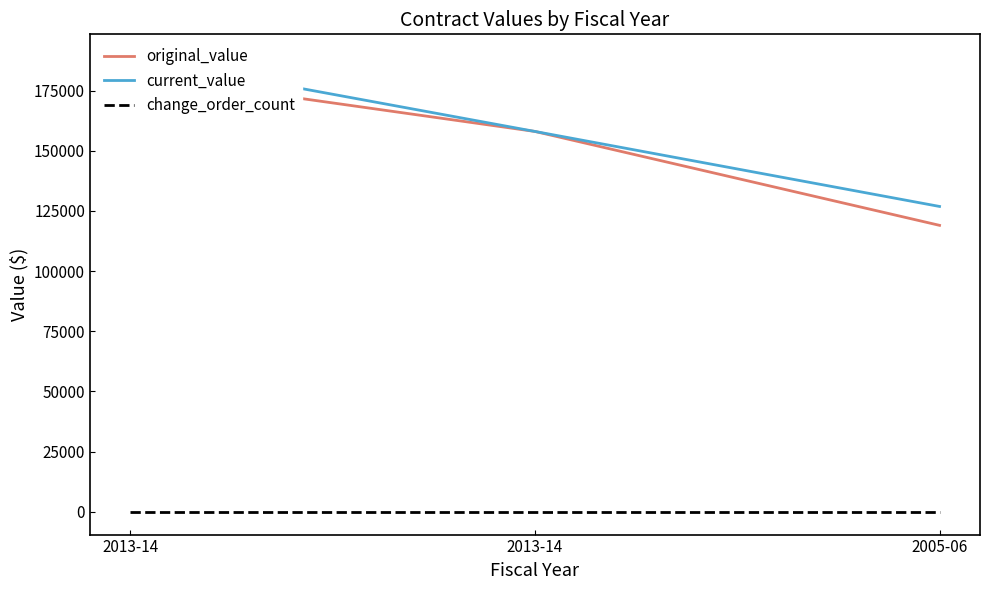

How many distinct data groups are displayed?

3